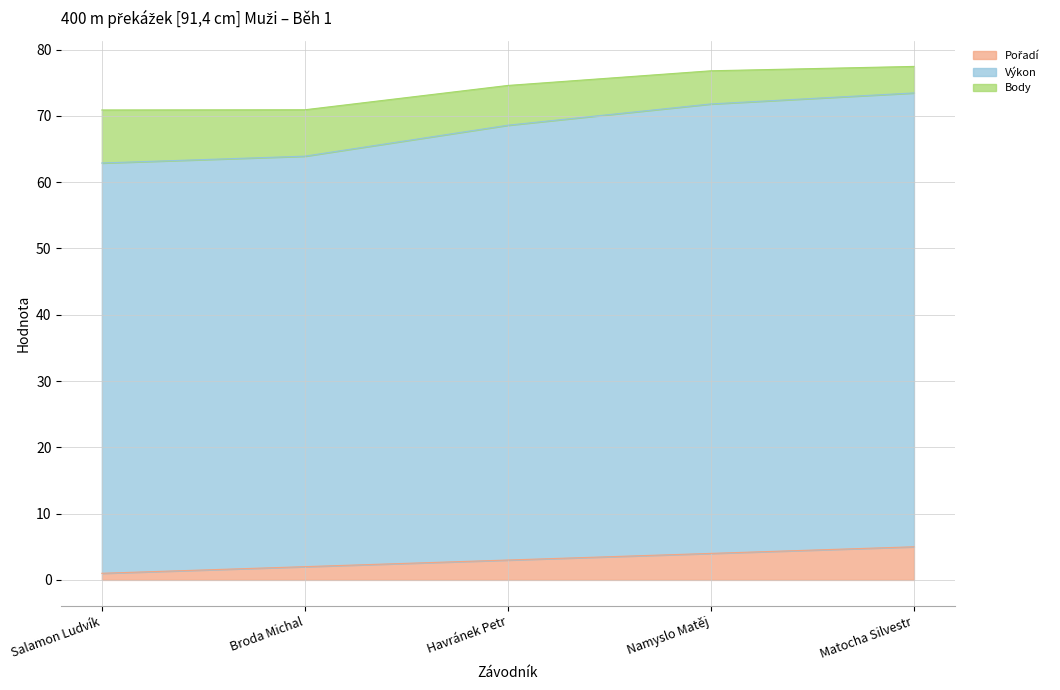

True or false: Pořadí and Body intersect in this chart.

False